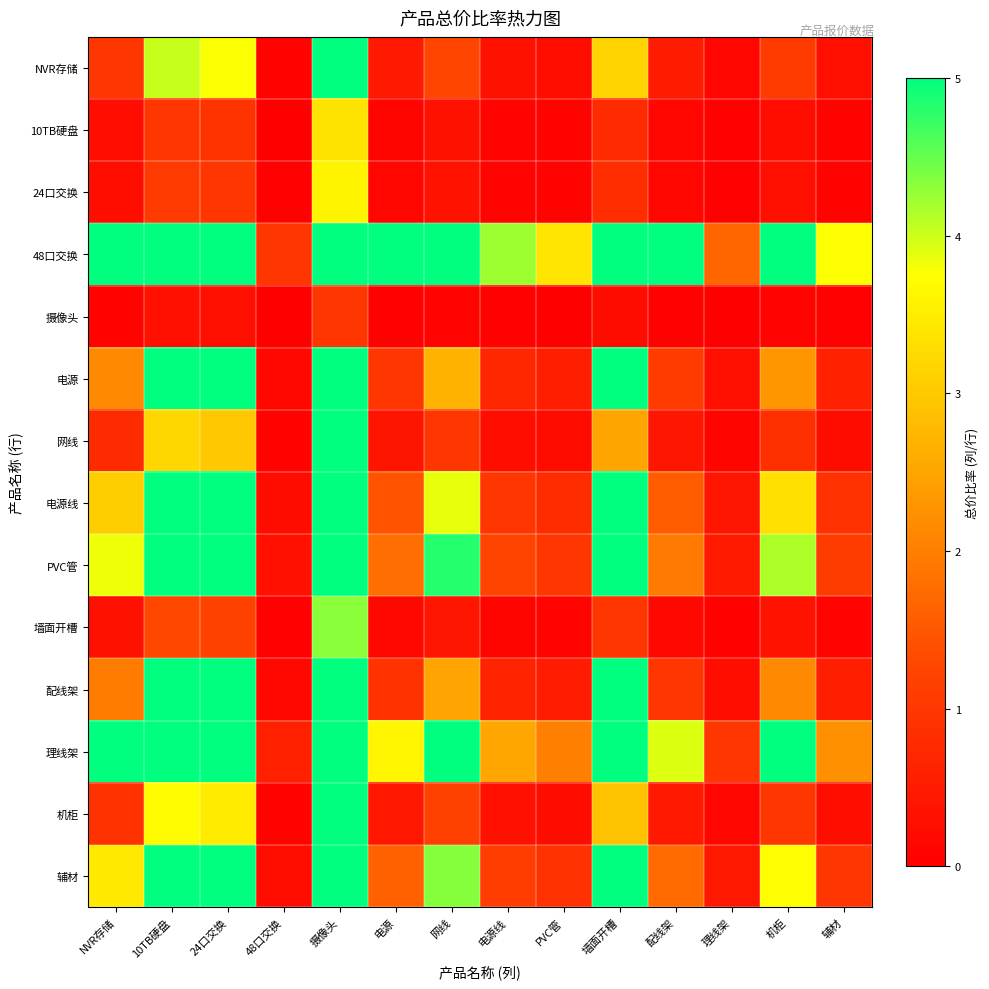

How many distinct data groups are displayed?

14